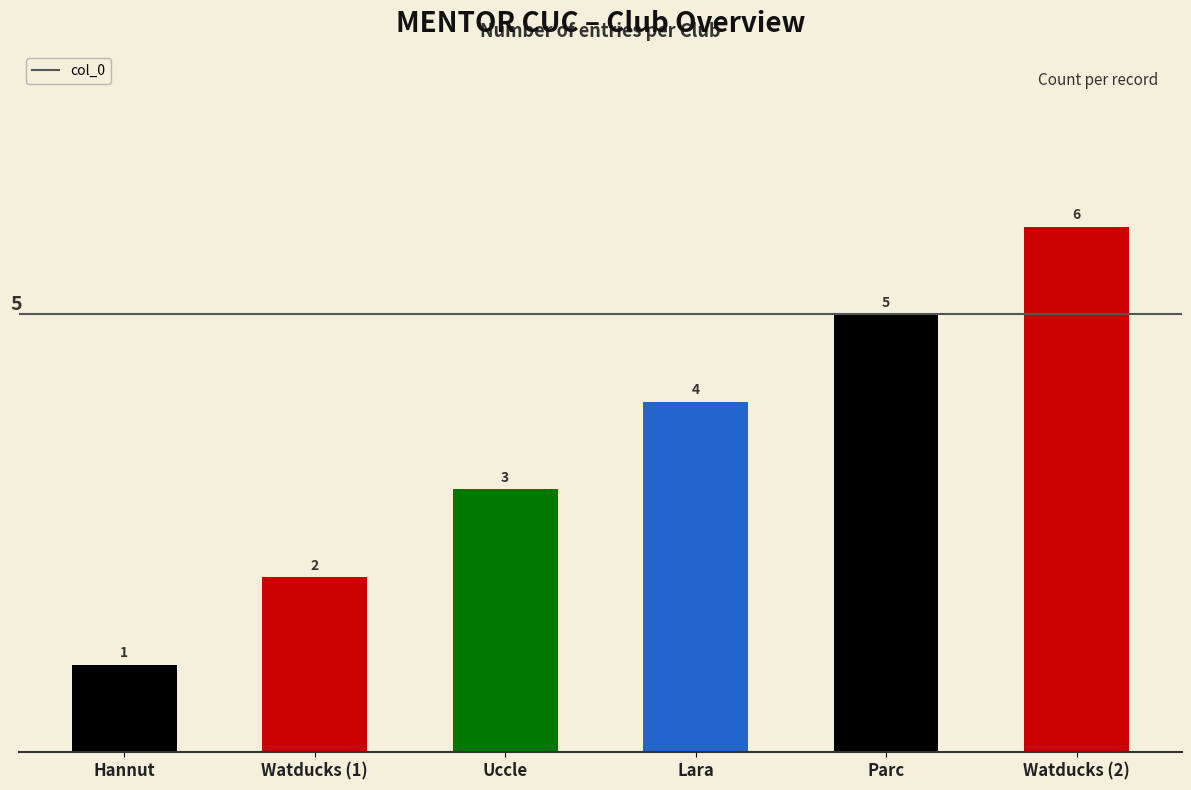

Which has a higher value, Uccle or Watducks (1)?

Uccle